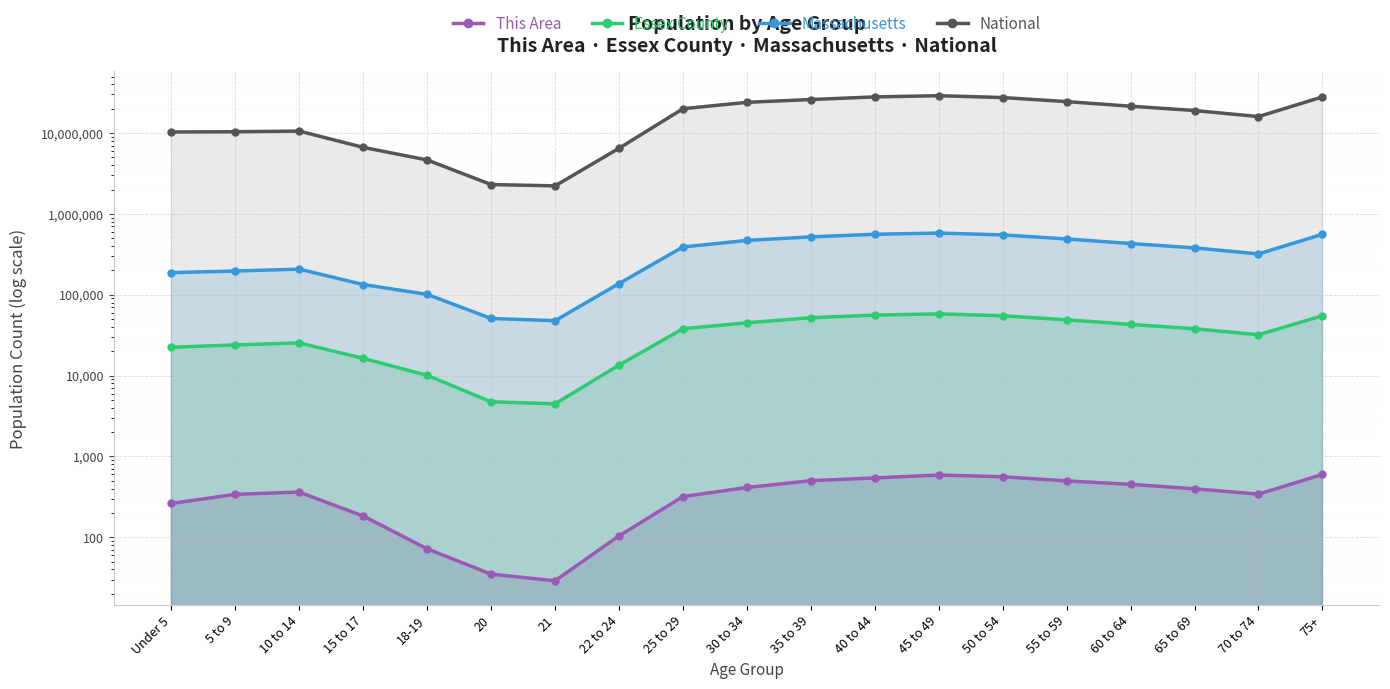

At which label does Essex County reach its minimum?

21